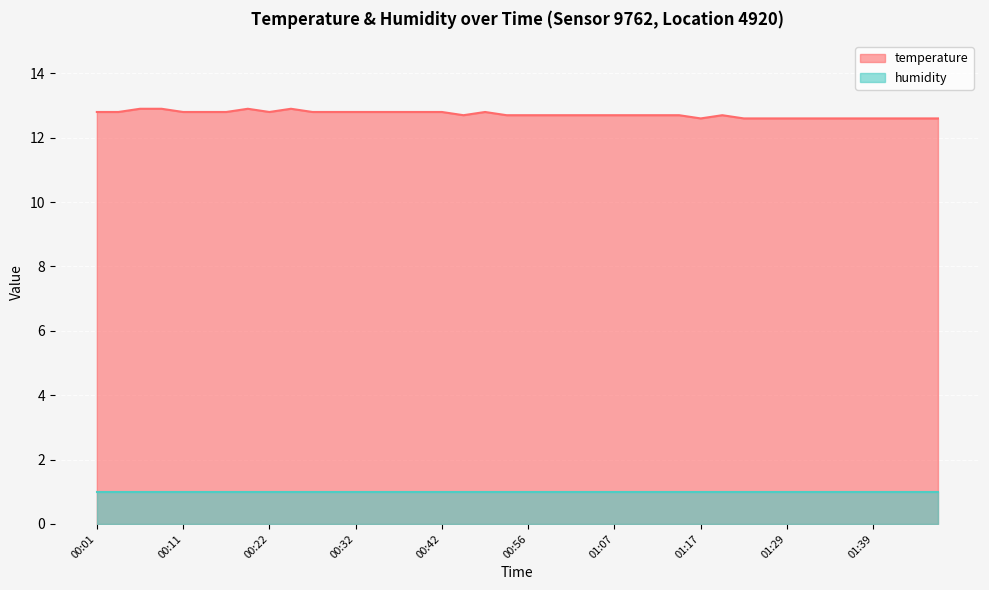

What is the label of the 3rd point from the left?

00:06